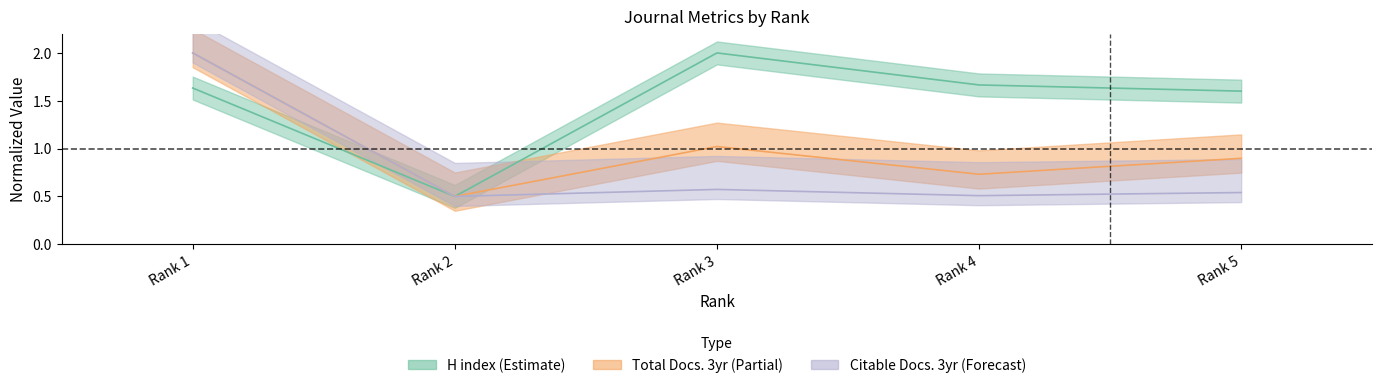

True or false: Total Docs. (3years) and Citable Docs. (3years) cross at least once.

False